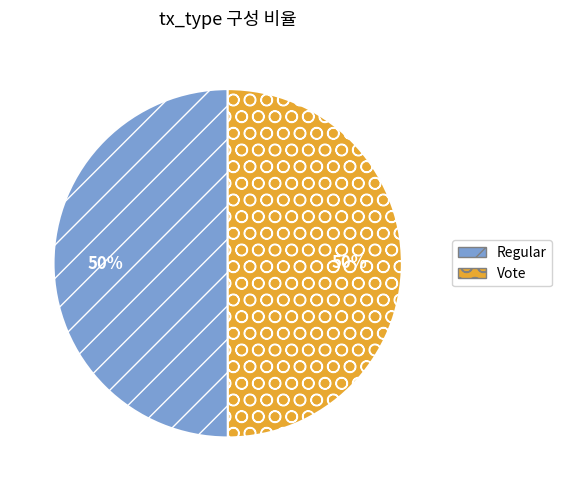

Combined, do Vote and Regular account for over 50%?

Yes